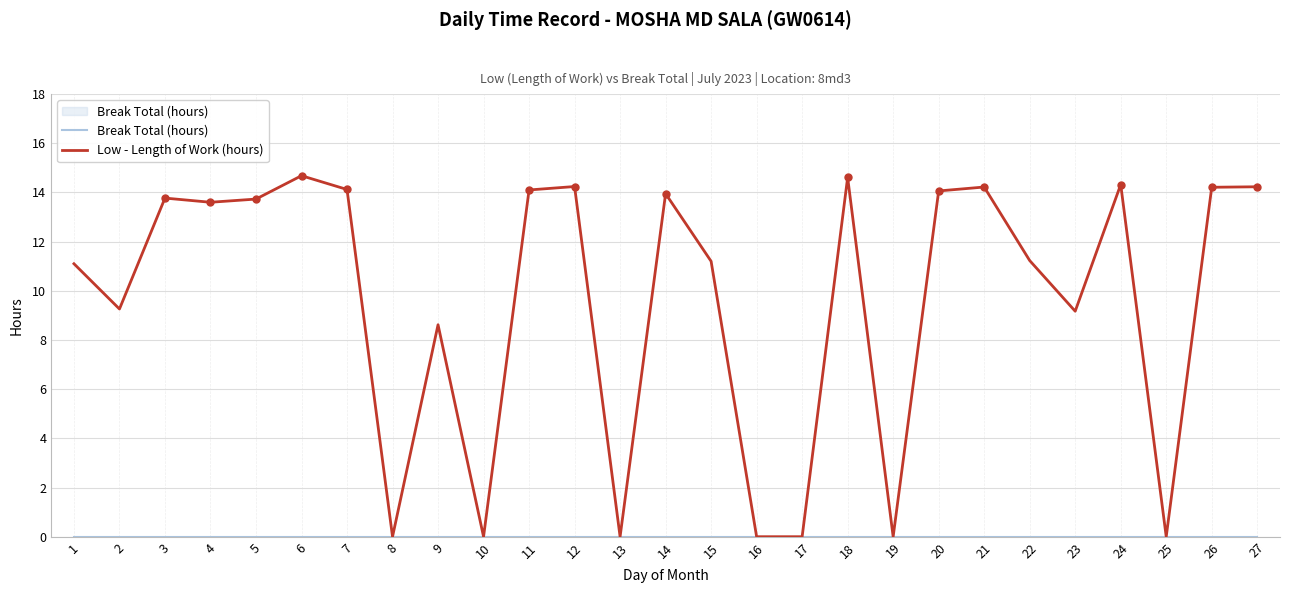

The Low - Length of Work (hours) series shows 5.1 at 10. True or false?

False